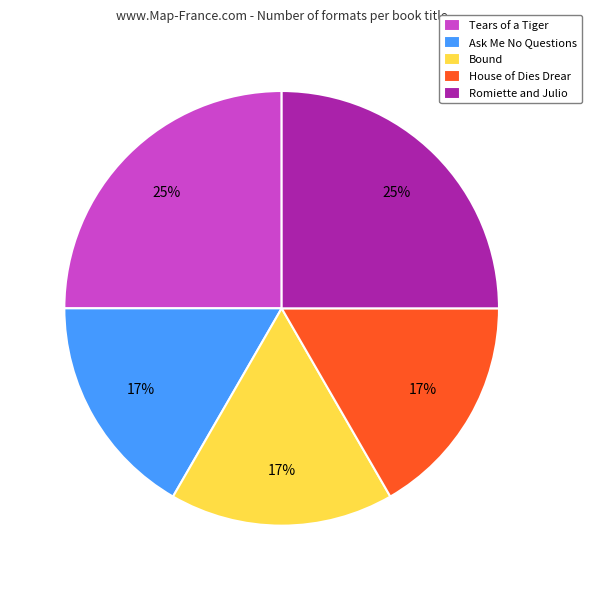

Between Ask Me No Questions and Tears of a Tiger, which is larger?

Tears of a Tiger